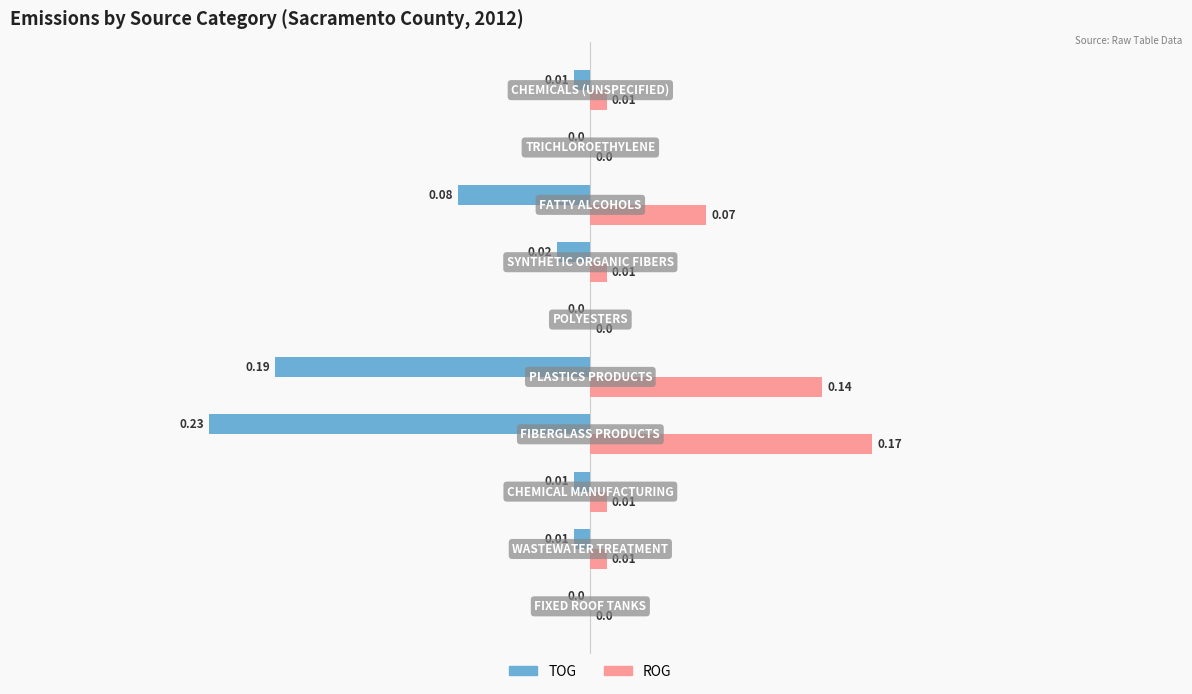

Which series has the largest total across all categories?

ROG